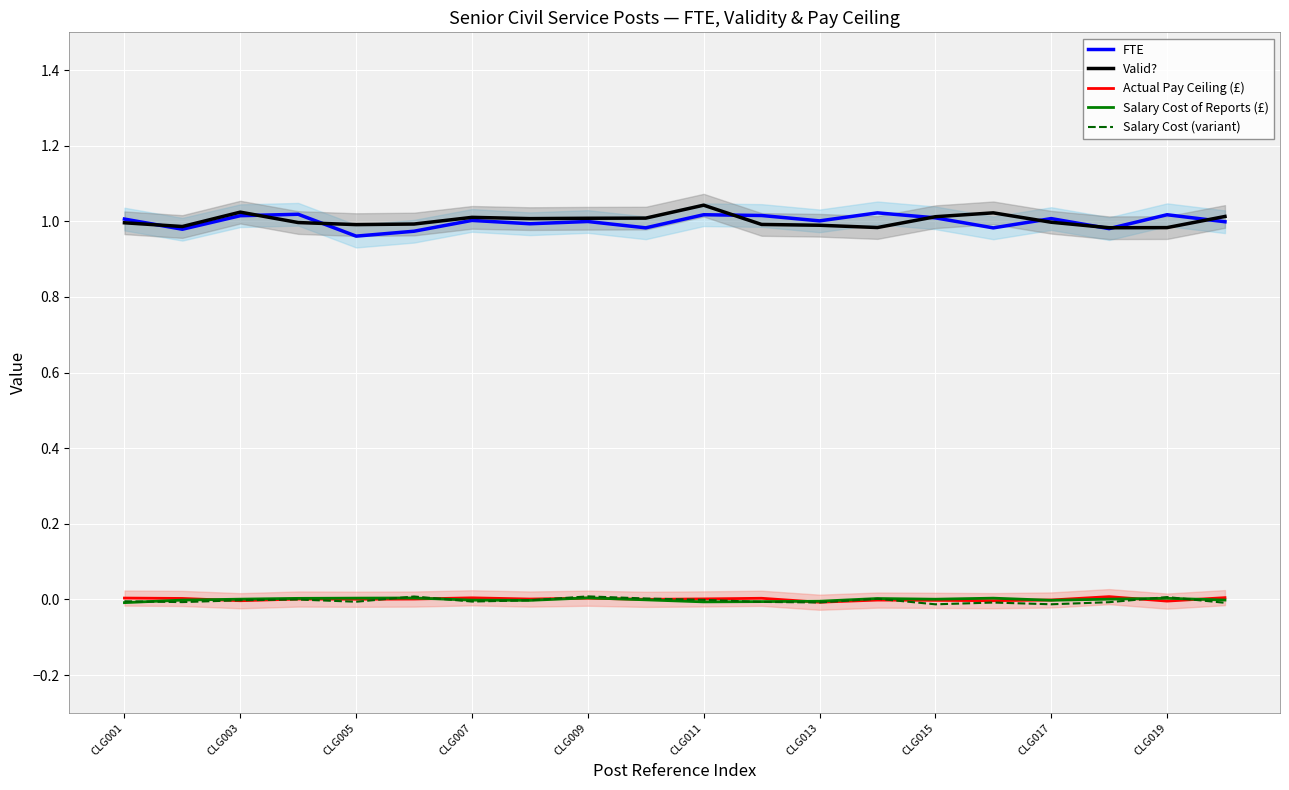

Reading left to right, transcribe all the data shown in this chart.

FTE: 1.0	1.0	1.0	1.0	1.0	1.0	1.0	1.0	1.0	1.0	1.0	1.0	1.0	1.0	1.0	1.0	1.0	1.0	1.0	1.0
Valid?: 1.0	1.0	1.0	1.0	1.0	1.0	1.0	1.0	1.0	1.0	1.0	1.0	1.0	1.0	1.0	1.0	1.0	1.0	1.0	1.0
Actual Pay Ceiling (£): 0.0	0.0	-0.0	0.0	0.0	0.0	0.0	0.0	0.0	0.0	0.0	0.0	-0.0	-0.0	-0.0	-0.0	-0.0	0.0	-0.0	0.0
Salary Cost of Reports (£): -0.0	-0.0	0.0	0.0	0.0	0.0	-0.0	-0.0	0.0	-0.0	-0.0	-0.0	-0.0	0.0	0.0	0.0	-0.0	0.0	0.0	-0.0
Salary Cost (variant): -0.0	-0.0	-0.0	-0.0	-0.0	0.0	-0.0	-0.0	0.0	0.0	-0.0	-0.0	-0.0	0.0	-0.0	-0.0	-0.0	-0.0	0.0	-0.0